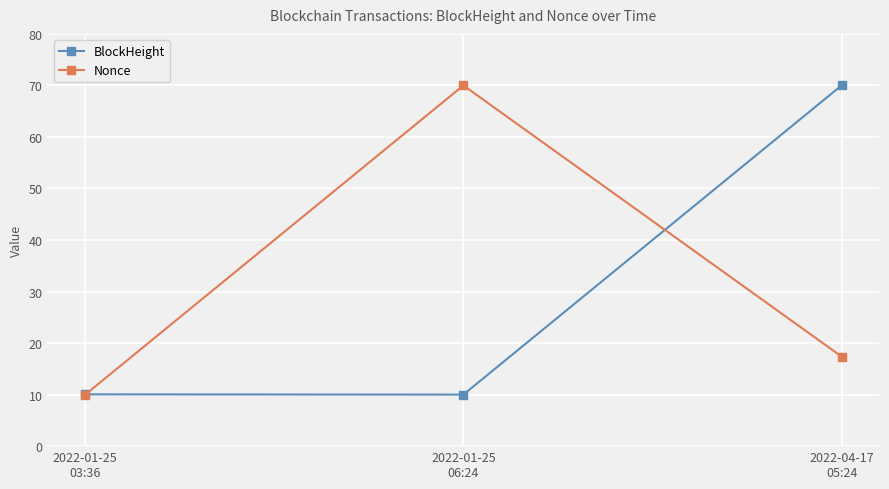

What is the value of the Nonce point at the 2nd from the left?

70.0